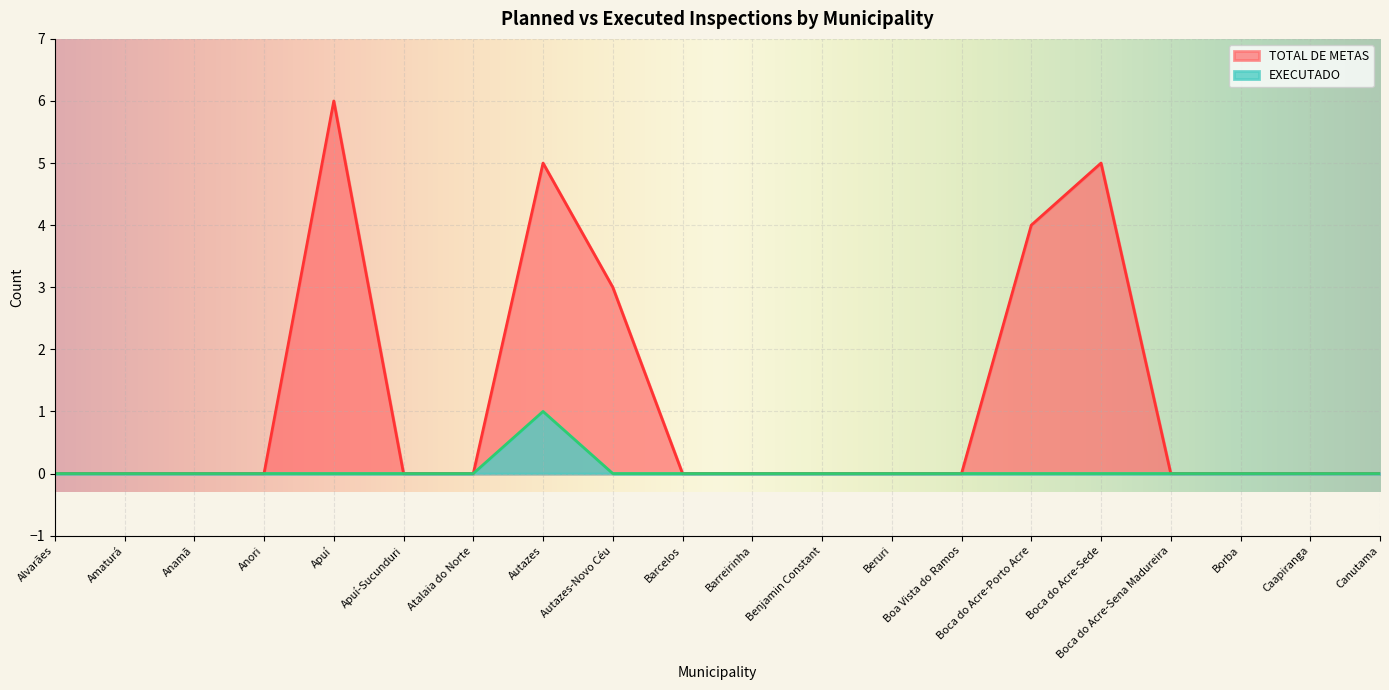

At which label does SALDO reach its peak?

Apuí